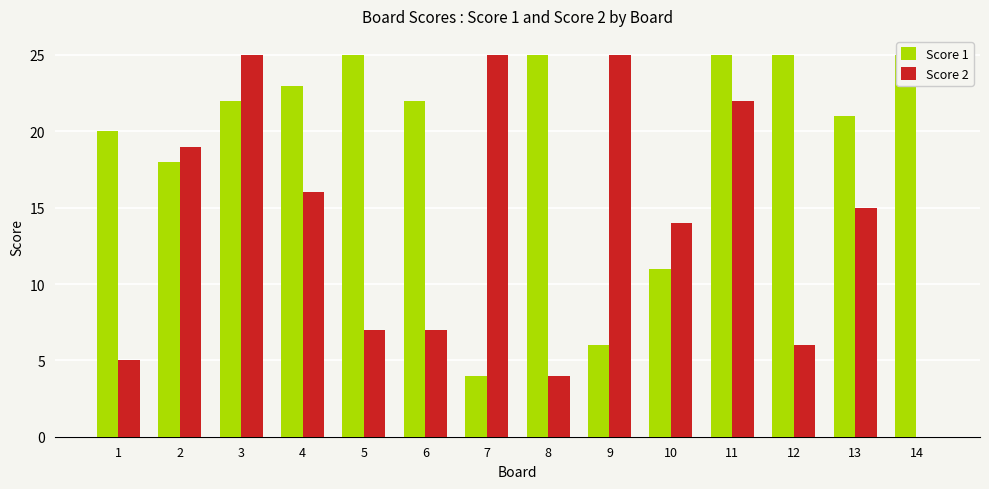

The value of Score 1 at 7 is 4. True or false?

True